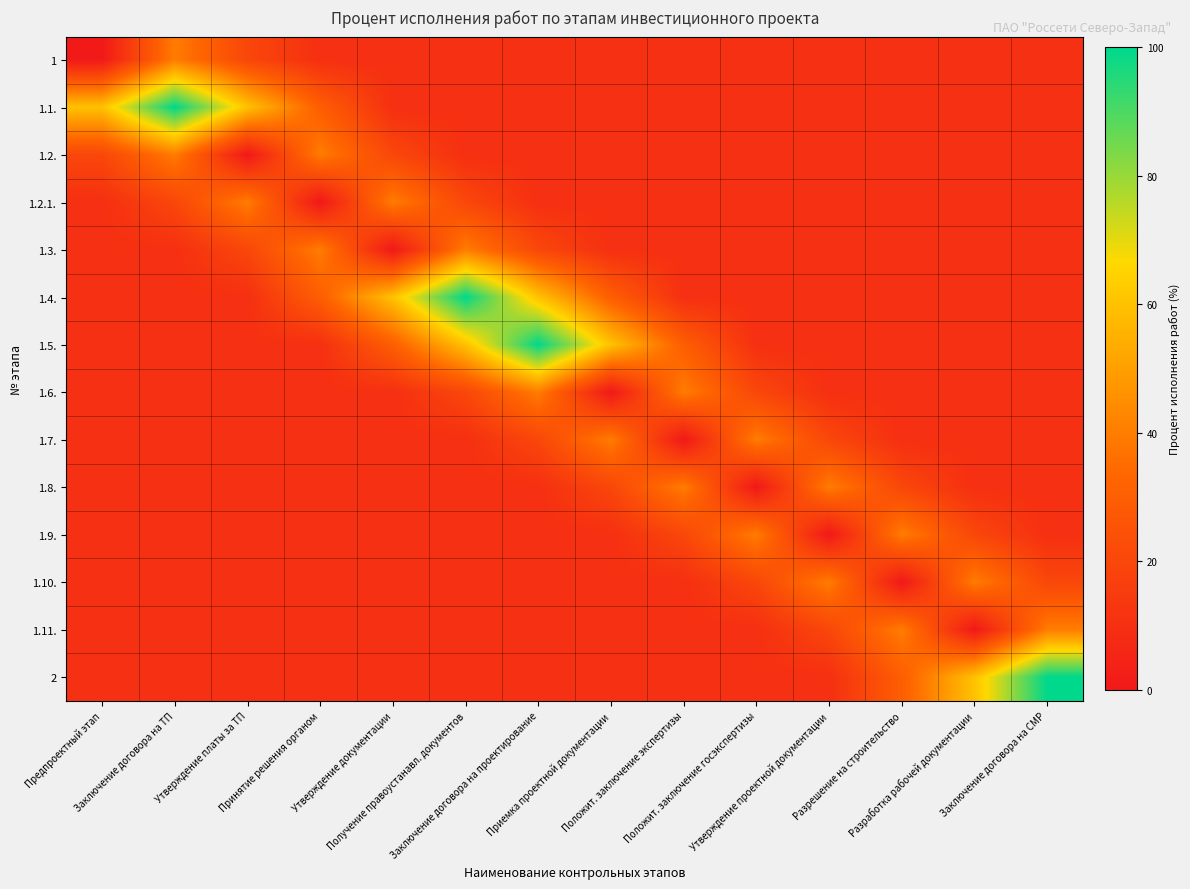

Reading left to right, list all the values displayed in this chart.

1: Предпроектный этап=0	Заключение договора на ТП=40	Утверждение платы за ТП=20	Принятие решения органом=10	Утверждение документации=10	Получение правоустанавл. документов=10	Заключение договора на проектирование=10	Приемка проектной документации=10	Положит. заключение экспертизы=10	Положит. заключение госэкспертизы=10	Утверждение проектной документации=10	Разрешение на строительство=10	Разработка рабочей документации=10	Заключение договора на СМР=10
1.1.: Предпроектный этап=60	Заключение договора на ТП=100	Утверждение платы за ТП=60	Принятие решения органом=30	Утверждение документации=10	Получение правоустанавл. документов=10	Заключение договора на проектирование=10	Приемка проектной документации=10	Положит. заключение экспертизы=10	Положит. заключение госэкспертизы=10	Утверждение проектной документации=10	Разрешение на строительство=10	Разработка рабочей документации=10	Заключение договора на СМР=10
1.2.: Предпроектный этап=20	Заключение договора на ТП=40	Утверждение платы за ТП=0	Принятие решения органом=40	Утверждение документации=20	Получение правоустанавл. документов=10	Заключение договора на проектирование=10	Приемка проектной документации=10	Положит. заключение экспертизы=10	Положит. заключение госэкспертизы=10	Утверждение проектной документации=10	Разрешение на строительство=10	Разработка рабочей документации=10	Заключение договора на СМР=10
1.2.1.: Предпроектный этап=10	Заключение договора на ТП=20	Утверждение платы за ТП=40	Принятие решения органом=0	Утверждение документации=40	Получение правоустанавл. документов=20	Заключение договора на проектирование=10	Приемка проектной документации=10	Положит. заключение экспертизы=10	Положит. заключение госэкспертизы=10	Утверждение проектной документации=10	Разрешение на строительство=10	Разработка рабочей документации=10	Заключение договора на СМР=10
1.3.: Предпроектный этап=10	Заключение договора на ТП=10	Утверждение платы за ТП=20	Принятие решения органом=40	Утверждение документации=0	Получение правоустанавл. документов=40	Заключение договора на проектирование=20	Приемка проектной документации=10	Положит. заключение экспертизы=10	Положит. заключение госэкспертизы=10	Утверждение проектной документации=10	Разрешение на строительство=10	Разработка рабочей документации=10	Заключение договора на СМР=10
1.4.: Предпроектный этап=10	Заключение договора на ТП=10	Утверждение платы за ТП=10	Принятие решения органом=30	Утверждение документации=60	Получение правоустанавл. документов=100	Заключение договора на проектирование=60	Приемка проектной документации=30	Положит. заключение экспертизы=10	Положит. заключение госэкспертизы=10	Утверждение проектной документации=10	Разрешение на строительство=10	Разработка рабочей документации=10	Заключение договора на СМР=10
1.5.: Предпроектный этап=10	Заключение договора на ТП=10	Утверждение платы за ТП=10	Принятие решения органом=10	Утверждение документации=30	Получение правоустанавл. документов=60	Заключение договора на проектирование=100	Приемка проектной документации=60	Положит. заключение экспертизы=30	Положит. заключение госэкспертизы=10	Утверждение проектной документации=10	Разрешение на строительство=10	Разработка рабочей документации=10	Заключение договора на СМР=10
1.6.: Предпроектный этап=10	Заключение договора на ТП=10	Утверждение платы за ТП=10	Принятие решения органом=10	Утверждение документации=10	Получение правоустанавл. документов=20	Заключение договора на проектирование=40	Приемка проектной документации=0	Положит. заключение экспертизы=40	Положит. заключение госэкспертизы=20	Утверждение проектной документации=10	Разрешение на строительство=10	Разработка рабочей документации=10	Заключение договора на СМР=10
1.7.: Предпроектный этап=10	Заключение договора на ТП=10	Утверждение платы за ТП=10	Принятие решения органом=10	Утверждение документации=10	Получение правоустанавл. документов=10	Заключение договора на проектирование=20	Приемка проектной документации=40	Положит. заключение экспертизы=0	Положит. заключение госэкспертизы=40	Утверждение проектной документации=20	Разрешение на строительство=10	Разработка рабочей документации=10	Заключение договора на СМР=10
1.8.: Предпроектный этап=10	Заключение договора на ТП=10	Утверждение платы за ТП=10	Принятие решения органом=10	Утверждение документации=10	Получение правоустанавл. документов=10	Заключение договора на проектирование=10	Приемка проектной документации=20	Положит. заключение экспертизы=40	Положит. заключение госэкспертизы=0	Утверждение проектной документации=40	Разрешение на строительство=20	Разработка рабочей документации=10	Заключение договора на СМР=10
1.9.: Предпроектный этап=10	Заключение договора на ТП=10	Утверждение платы за ТП=10	Принятие решения органом=10	Утверждение документации=10	Получение правоустанавл. документов=10	Заключение договора на проектирование=10	Приемка проектной документации=10	Положит. заключение экспертизы=20	Положит. заключение госэкспертизы=40	Утверждение проектной документации=0	Разрешение на строительство=40	Разработка рабочей документации=20	Заключение договора на СМР=10
1.10.: Предпроектный этап=10	Заключение договора на ТП=10	Утверждение платы за ТП=10	Принятие решения органом=10	Утверждение документации=10	Получение правоустанавл. документов=10	Заключение договора на проектирование=10	Приемка проектной документации=10	Положит. заключение экспертизы=10	Положит. заключение госэкспертизы=20	Утверждение проектной документации=40	Разрешение на строительство=0	Разработка рабочей документации=40	Заключение договора на СМР=20
1.11.: Предпроектный этап=10	Заключение договора на ТП=10	Утверждение платы за ТП=10	Принятие решения органом=10	Утверждение документации=10	Получение правоустанавл. документов=10	Заключение договора на проектирование=10	Приемка проектной документации=10	Положит. заключение экспертизы=10	Положит. заключение госэкспертизы=10	Утверждение проектной документации=20	Разрешение на строительство=40	Разработка рабочей документации=0	Заключение договора на СМР=40
2: Предпроектный этап=10	Заключение договора на ТП=10	Утверждение платы за ТП=10	Принятие решения органом=10	Утверждение документации=10	Получение правоустанавл. документов=10	Заключение договора на проектирование=10	Приемка проектной документации=10	Положит. заключение экспертизы=10	Положит. заключение госэкспертизы=10	Утверждение проектной документации=10	Разрешение на строительство=30	Разработка рабочей документации=60	Заключение договора на СМР=100